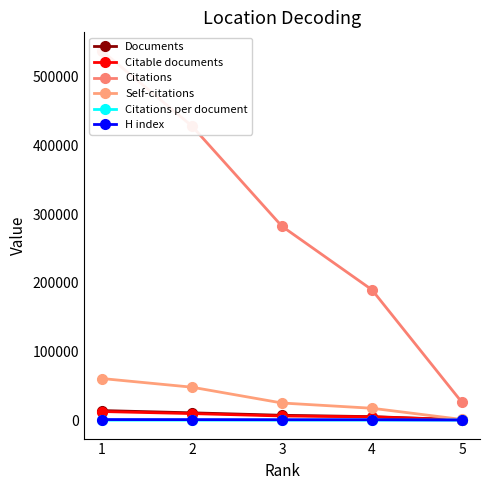

List the series in order of their peak value, highest first.

Citations, Self-citations, Documents, Citable documents, H index, Citations per document